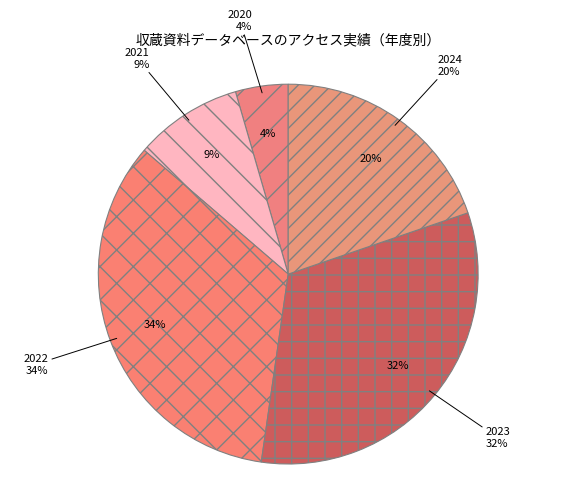

Which has a higher value, 2024 or 2022?

2022